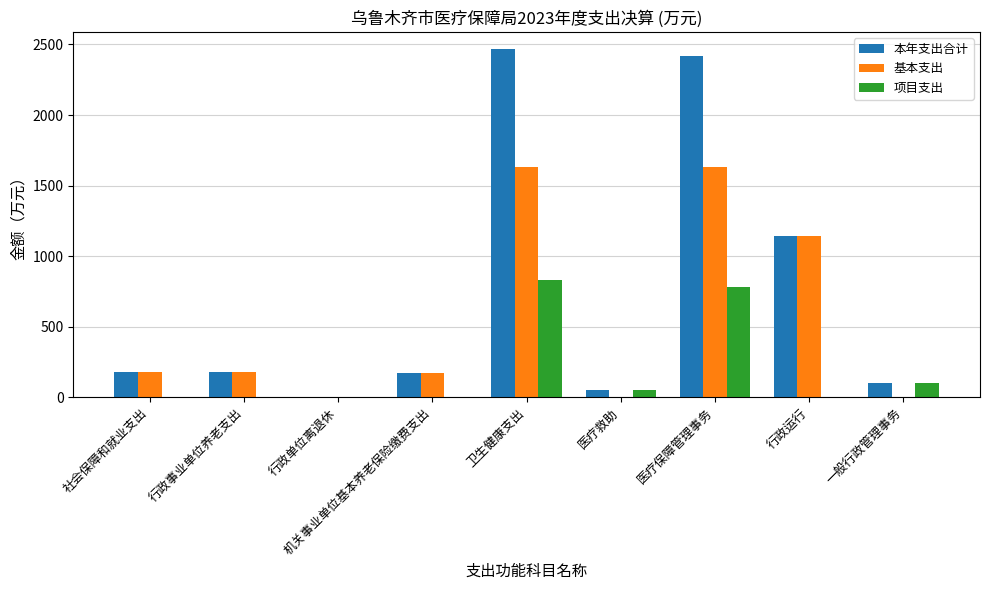

Which series changed the most between 卫生健康支出 and 医疗救助?

本年支出合计